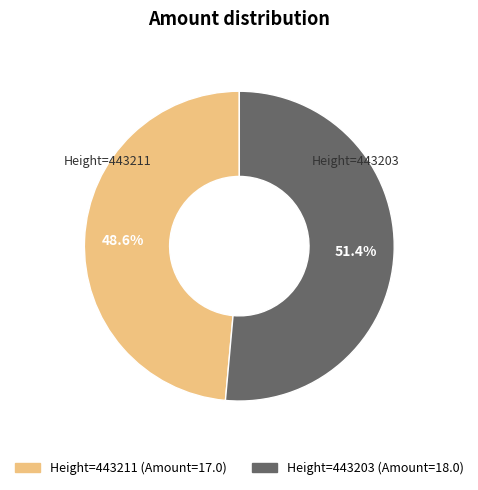

Is there a majority slice in this chart?

Yes